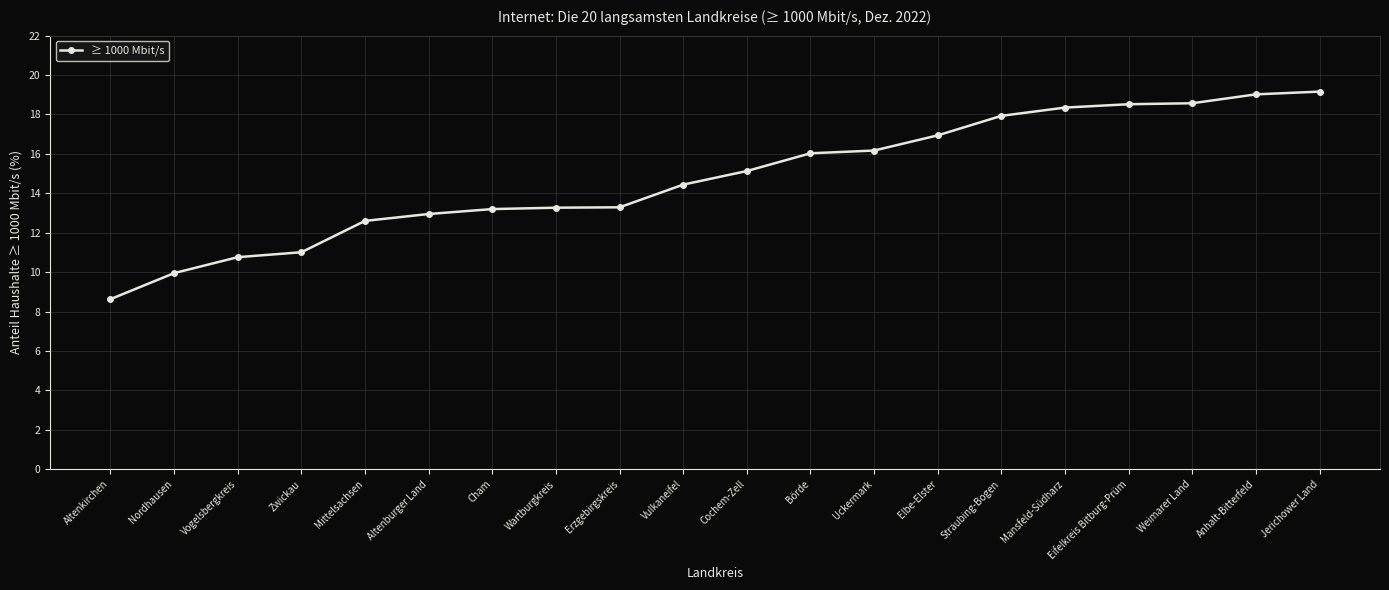

What is the label of the 3rd point from the right?

Weimarer Land